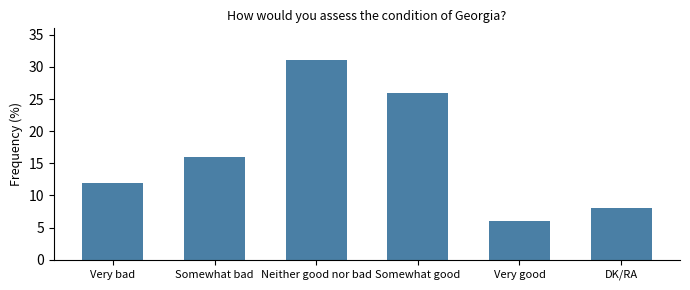

Where is the data nearest to the value 18?

Somewhat bad